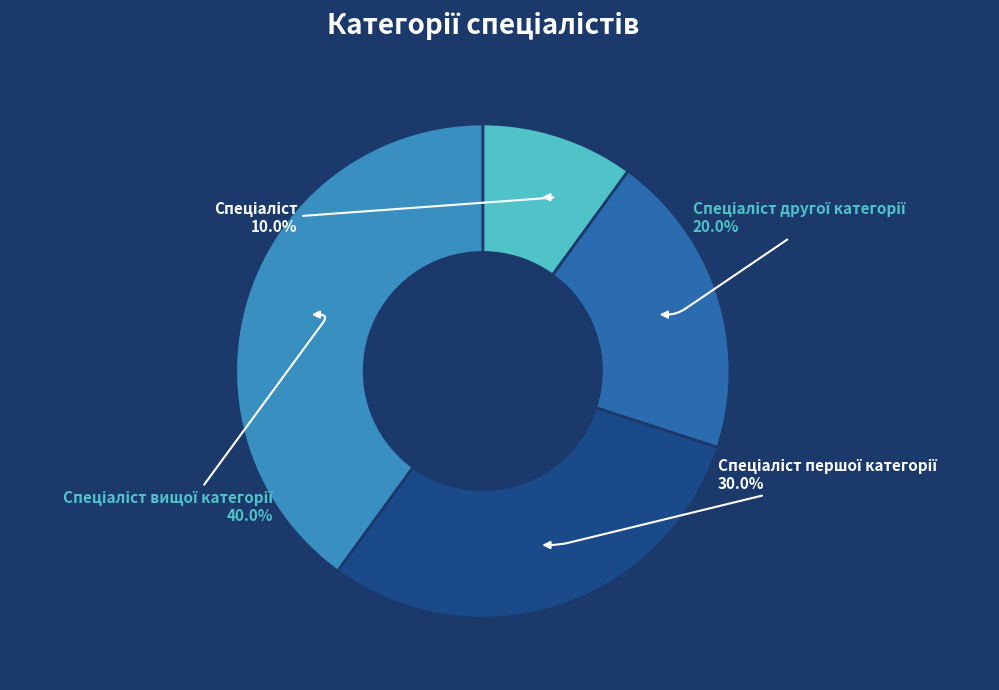

Does any single category account for the majority?

No